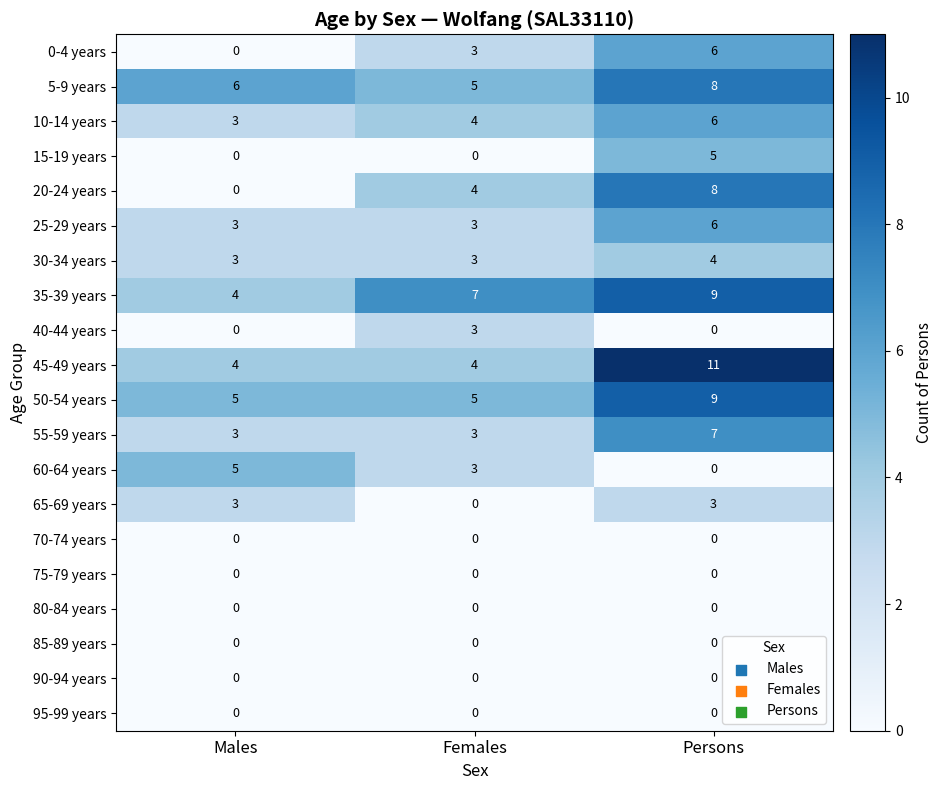

Which series has the largest total across all categories?

35-39 years